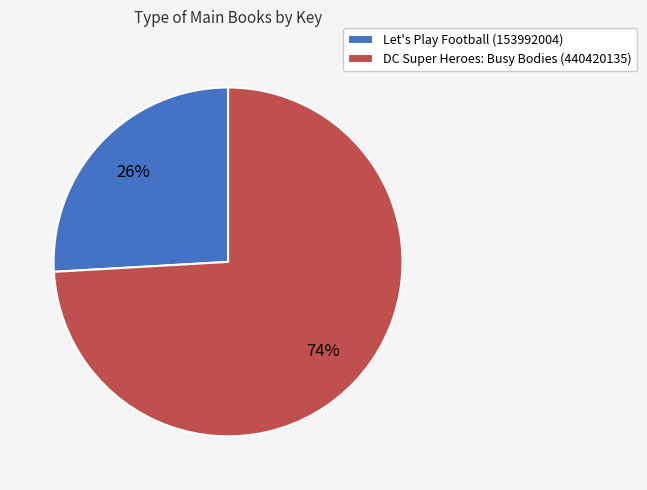

True or false: Let's Play Football (153992004) accounts for 26% of the total.

True